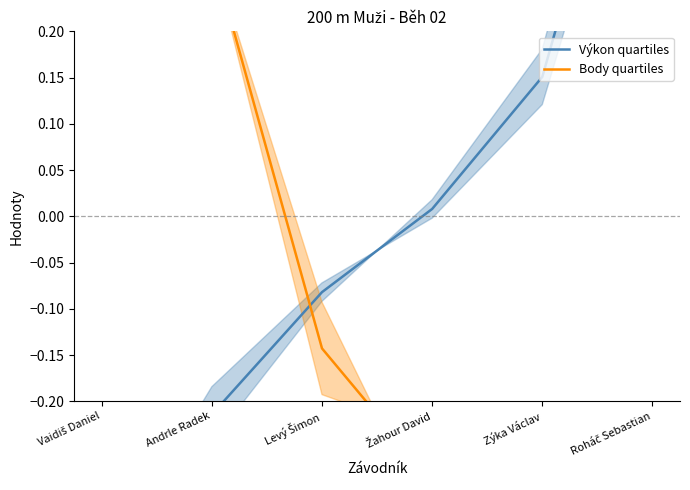

What is the difference between the second highest and second lowest values in the Výkon quartiles series?

0.4